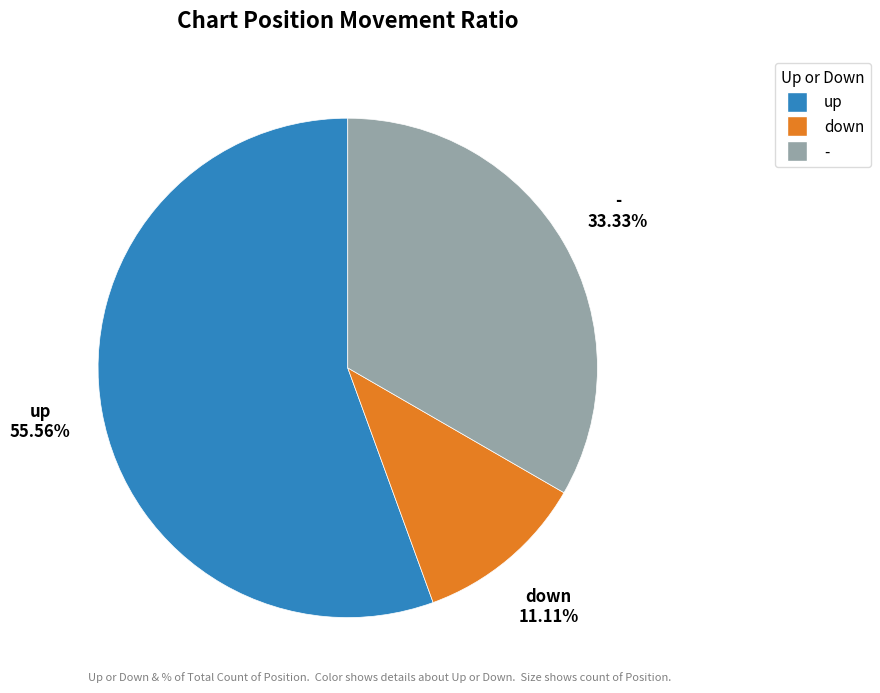

Is up the majority of the pie?

Yes